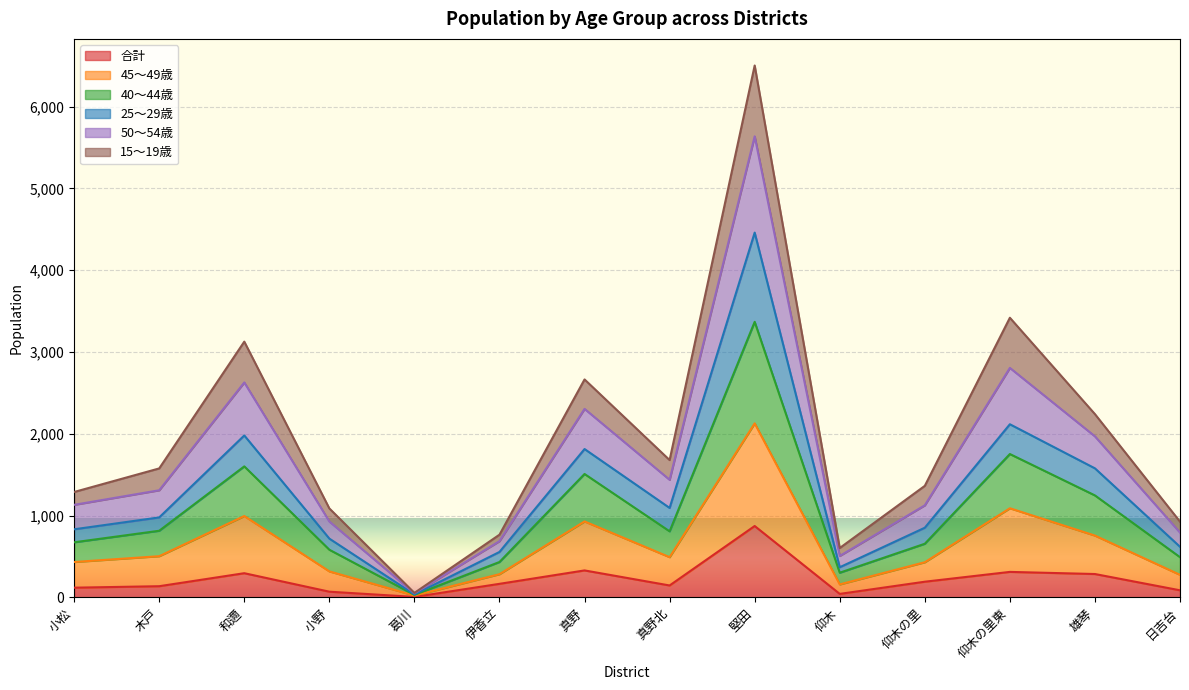

At which category is the sum across all series the highest?

堅田